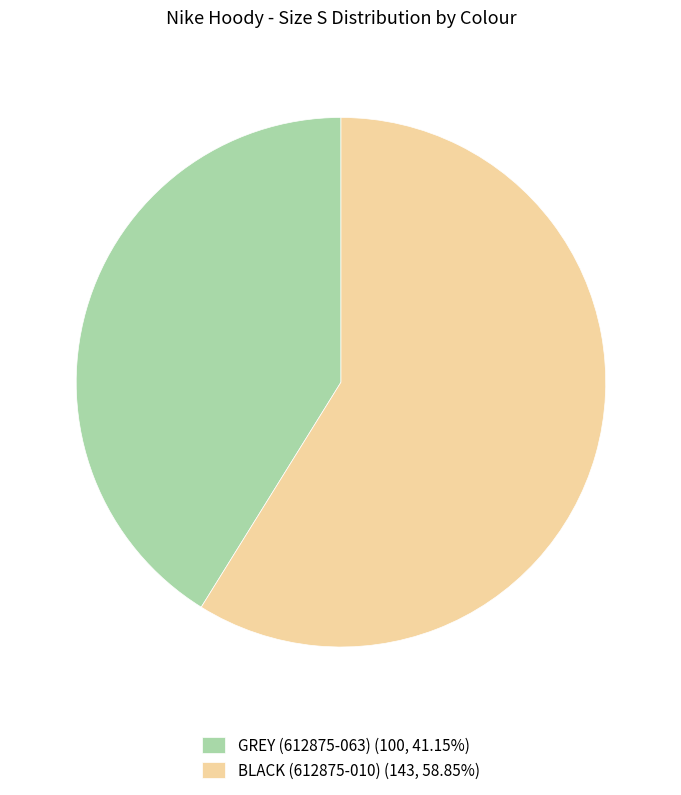

Approximately how many times larger is the value at BLACK (612875-010) compared to GREY (612875-063)?

1.4